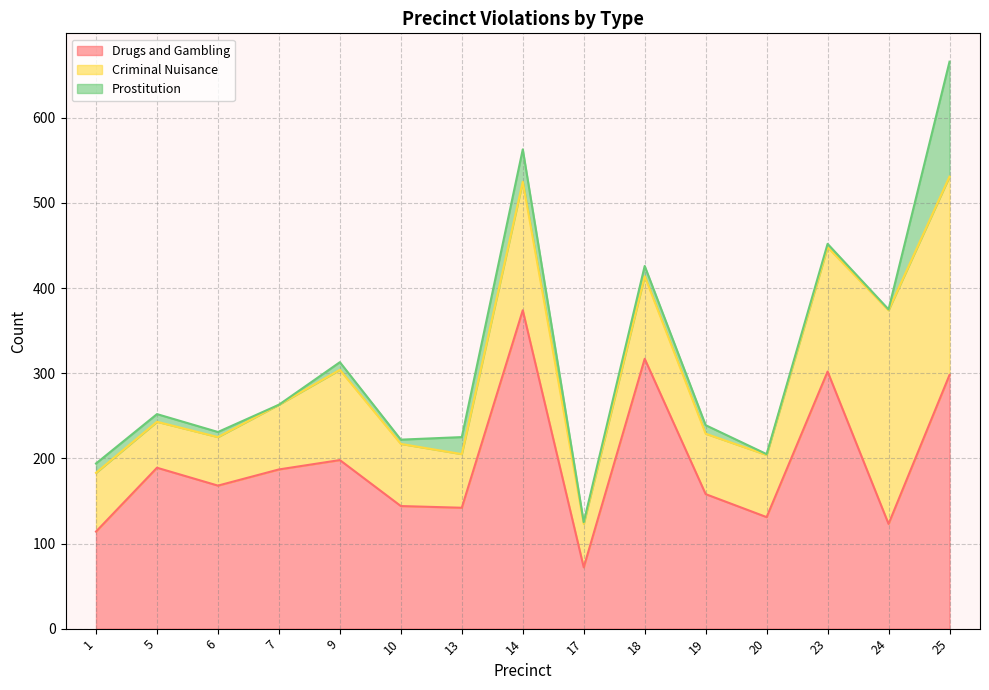

Is it true that Drugs and Gambling equals 59 at 9?

False